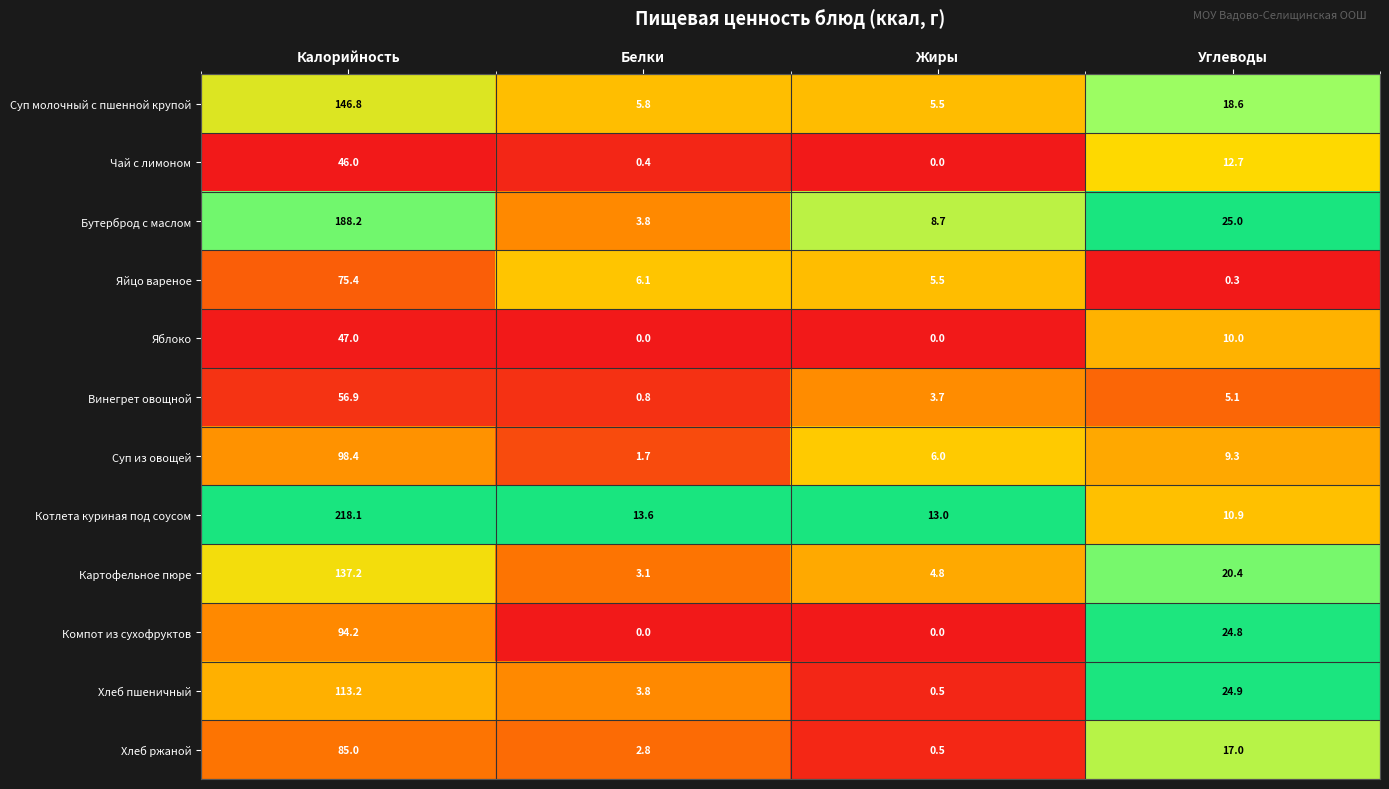

Which series has the largest range (max minus min)?

Котлета куриная под соусом